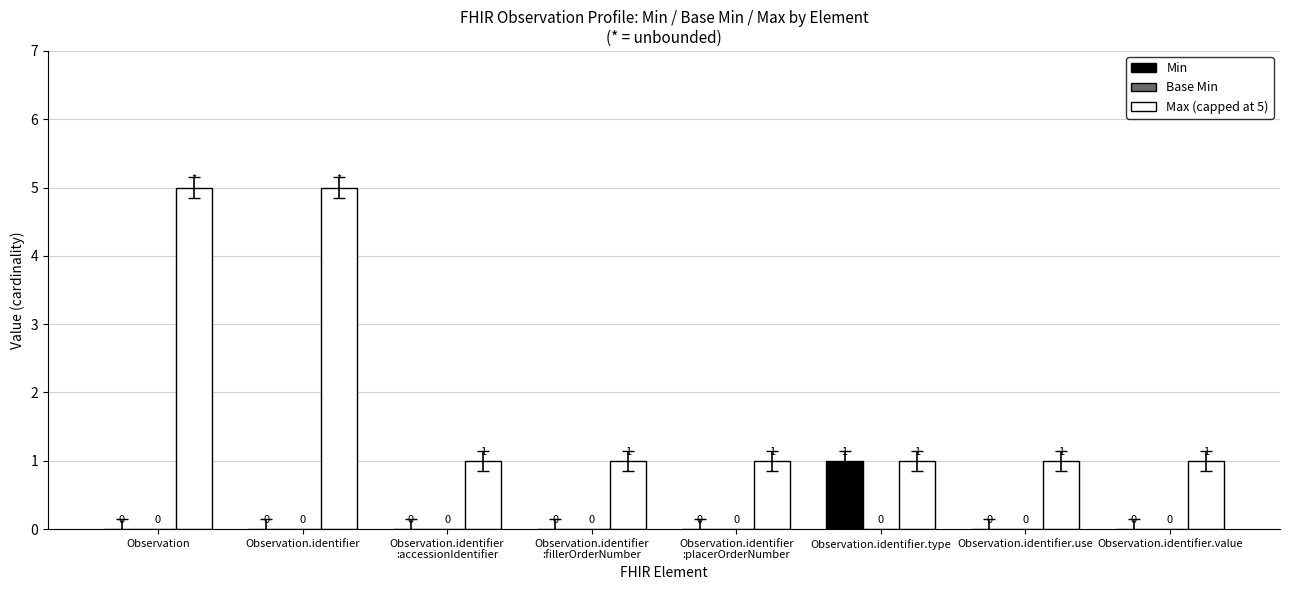

What is the greatest value displayed?

5